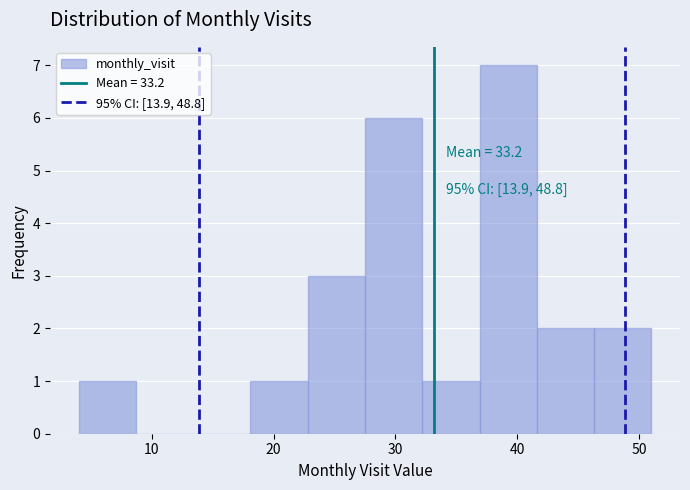

Which range on the x-axis has the tallest bar?

36.9 to 41.6